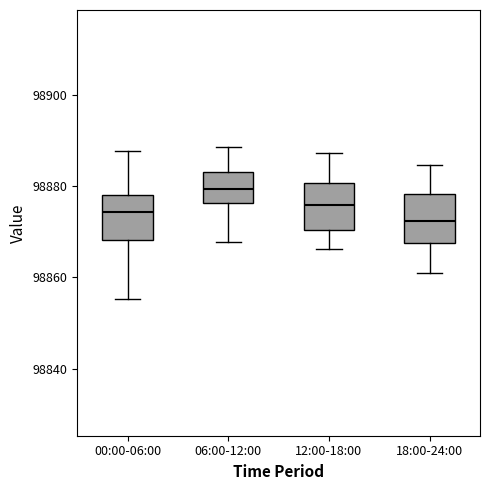

Reading left to right, read every box against the y-axis: the position of its median line, the range the box covers, and the ends of its whiskers. The values are not printed on the chart, so give them approximately, as read against the axis.

00:00-06:00: median 98874, box 98868 to 98878, whiskers 98856 to 98888
06:00-12:00: median 98880, box 98876 to 98884, whiskers 98868 to 98888
12:00-18:00: median 98876, box 98870 to 98880, whiskers 98866 to 98888
18:00-24:00: median 98872, box 98868 to 98878, whiskers 98860 to 98884